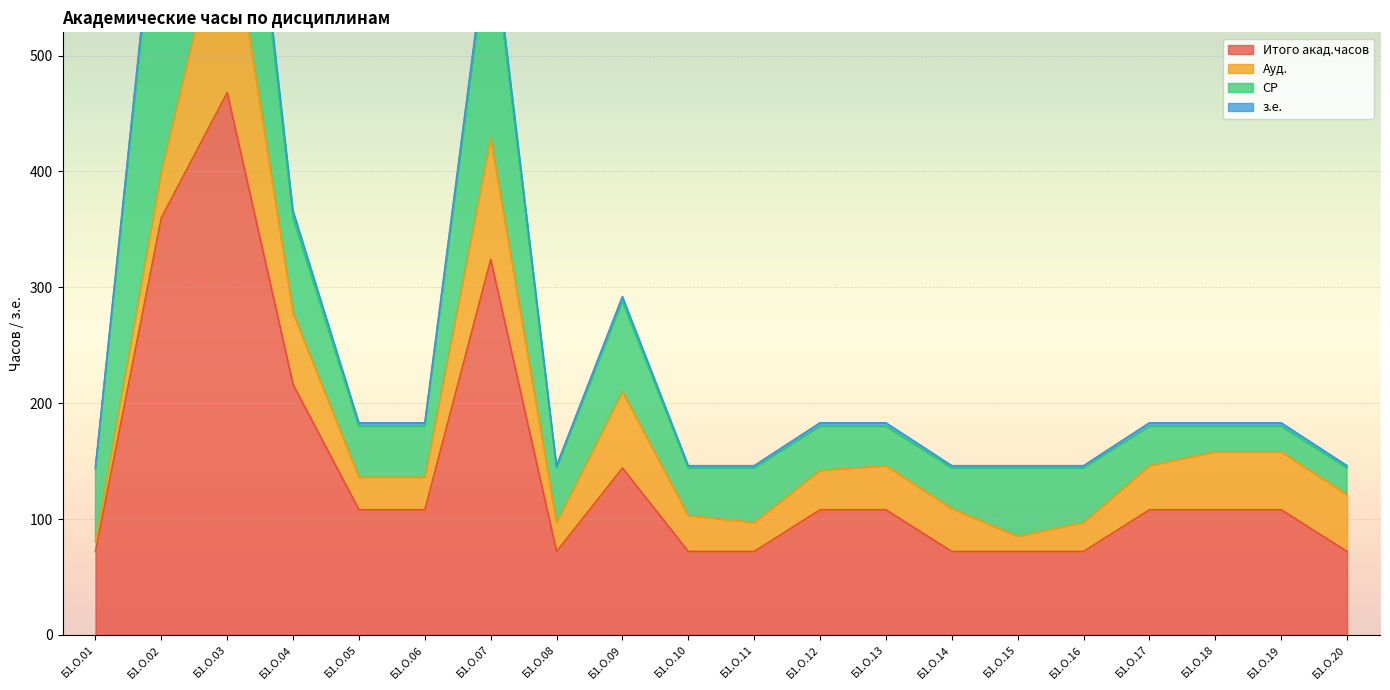

Is it true that з.е. equals 196 at Б1.О.01?

False